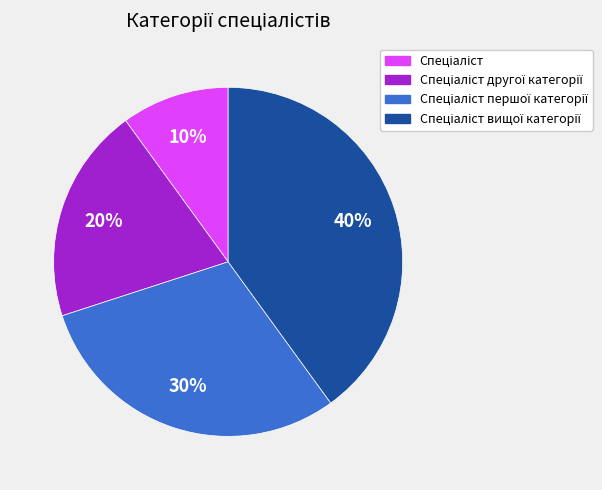

Is there any slice that represents more than half of the pie?

No